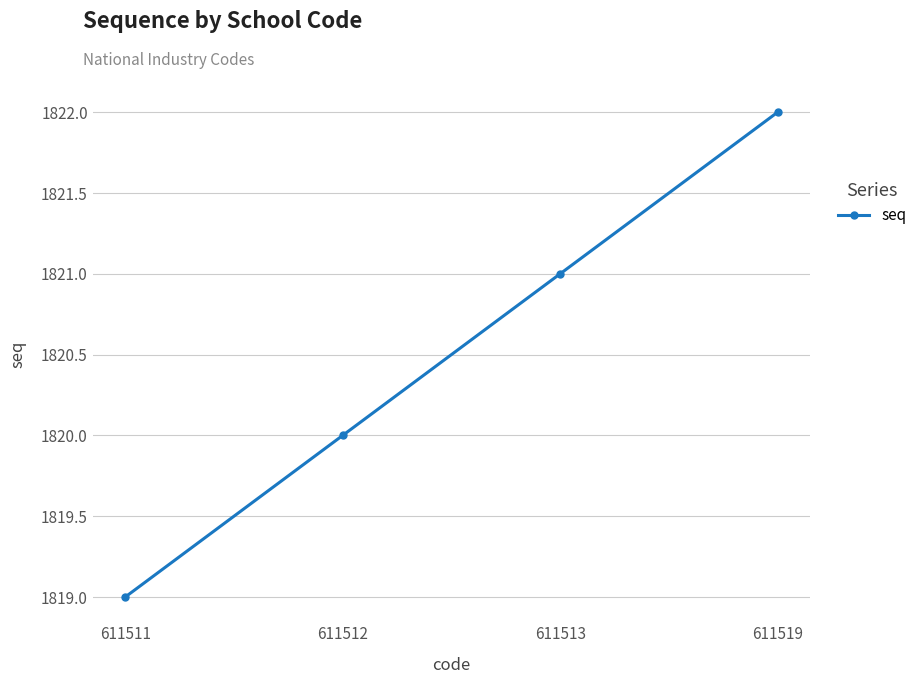

How many distinct data groups are displayed?

1